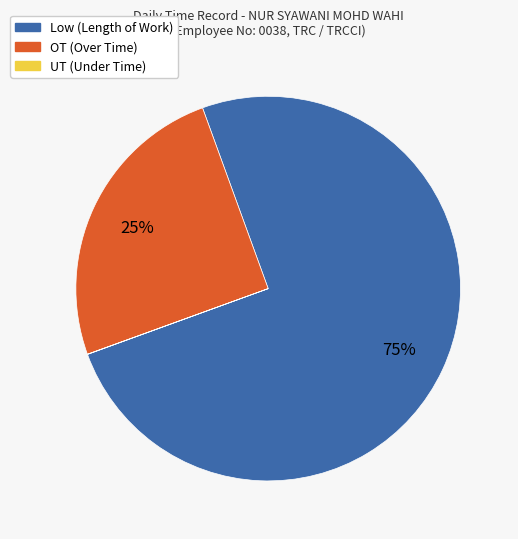

Is there a majority slice in this chart?

Yes